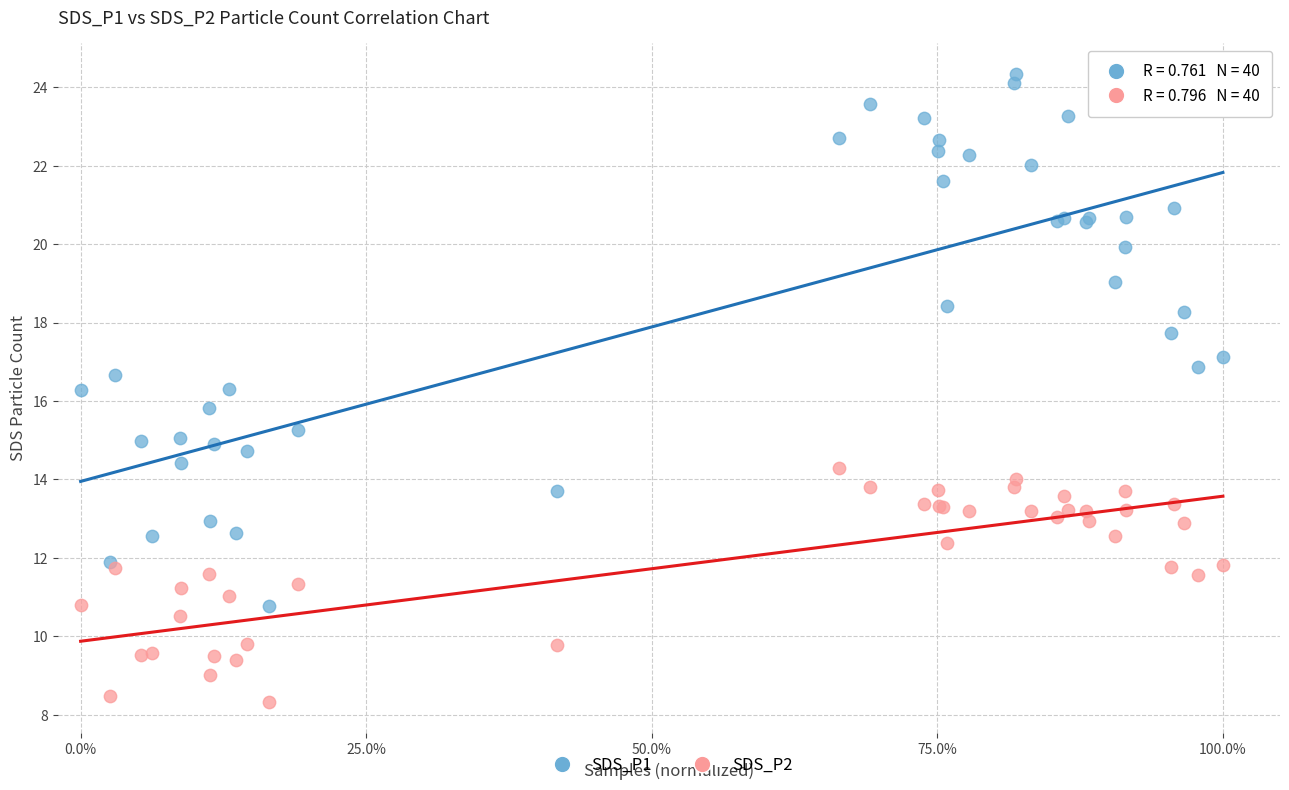

Which series has the largest Y range (max minus min)?

SDS_P1